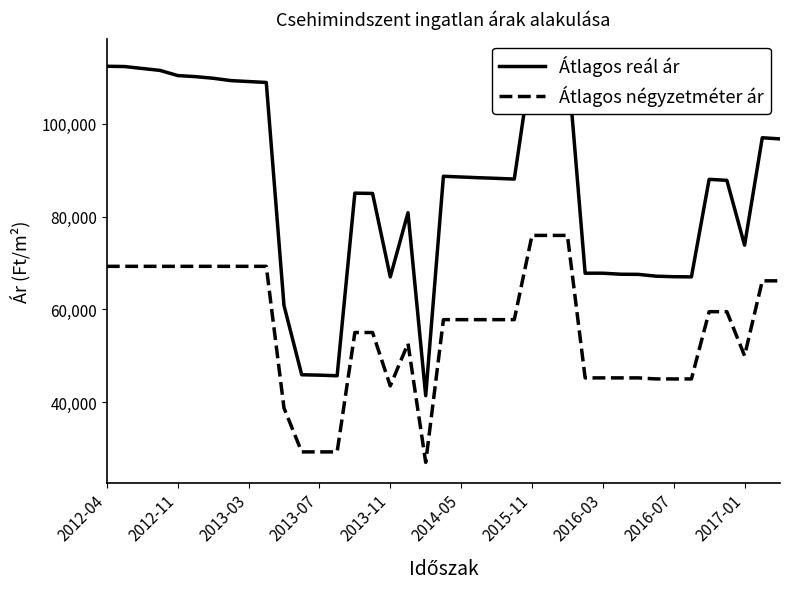

What is the difference between the maximum and minimum values in the Átlagos reál ár series?

72655